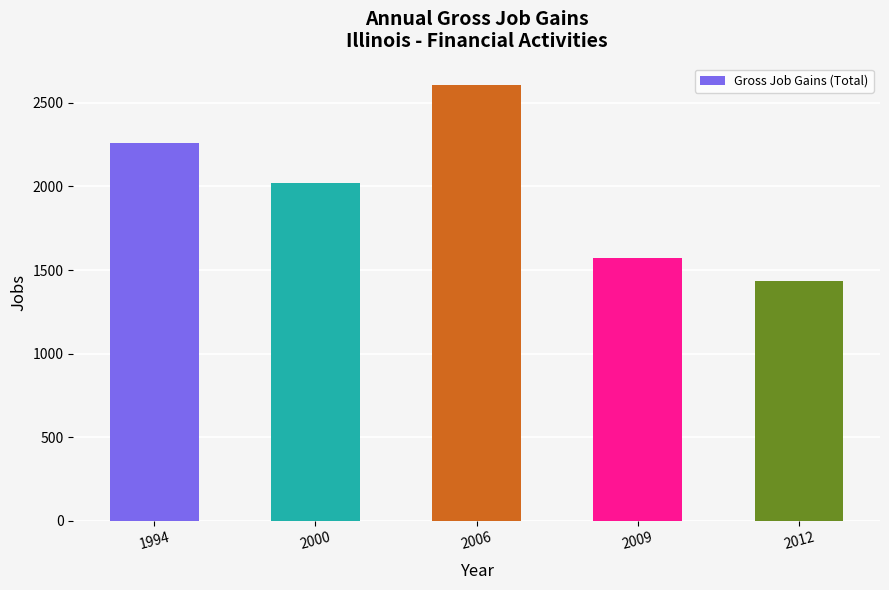

What is the value of the 5th bar from the left?

1432